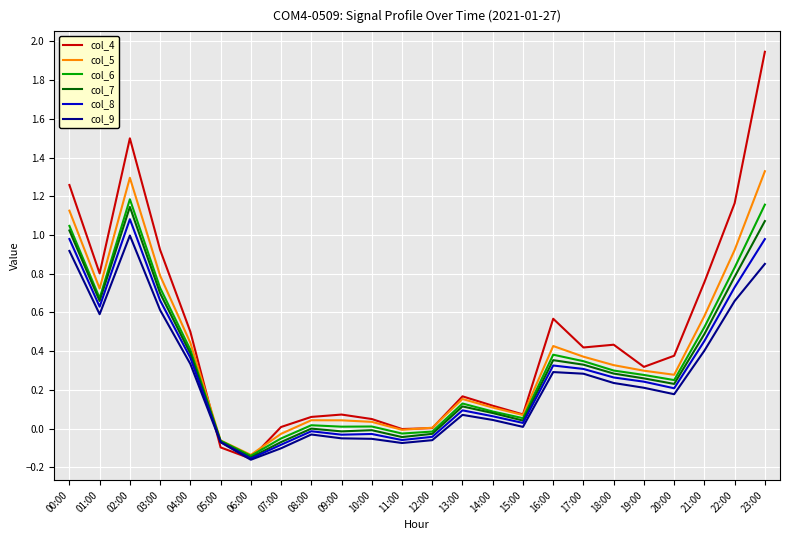

Which series has the widest spread of values?

col_4